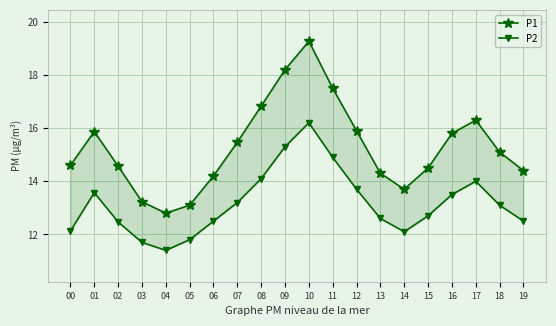

True or false: P1 and P2 cross at least once.

False